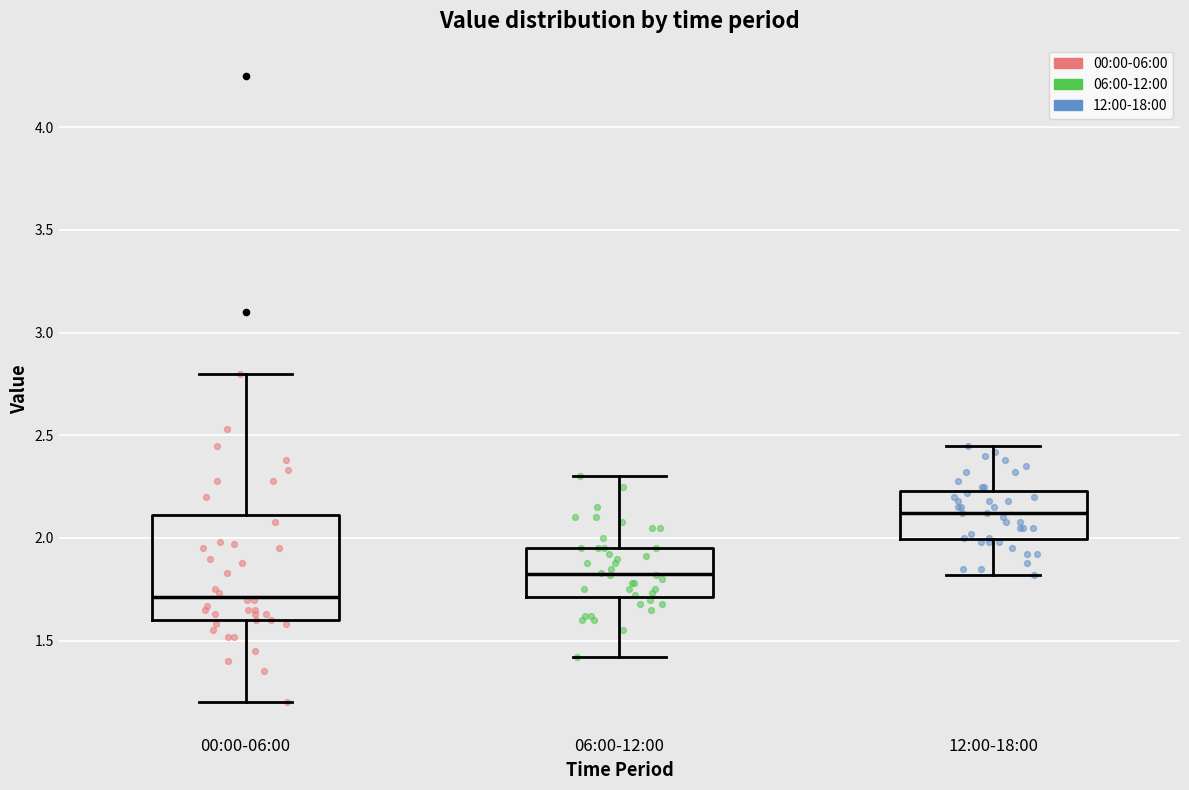

Reading left to right, transcribe this box plot: for each box, give where its median line is, the range the box spans, and where its two whiskers end, as read against the y-axis. The values are not printed on the chart, so give them approximately, as read against the axis.

00:00-06:00: median 1.70, box 1.60 to 2.10, whiskers 1.20 to 2.80
06:00-12:00: median 1.85, box 1.70 to 1.95, whiskers 1.40 to 2.30
12:00-18:00: median 2.10, box 2.00 to 2.25, whiskers 1.80 to 2.45